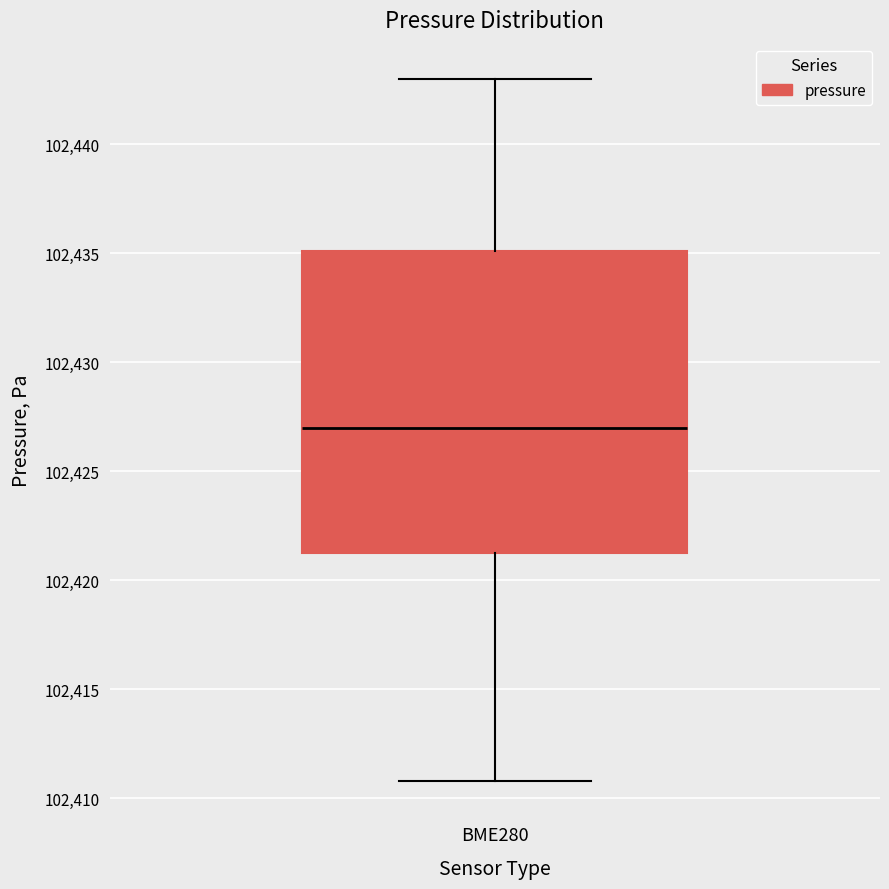

Transcribe this box plot: give where the median line is, the range the box spans, and where the two whiskers end, as read against the y-axis. The values are not printed on the chart, so give them approximately, as read against the axis.

median 102427.0, box 102421.5 to 102435.0, whiskers 102411.0 to 102443.0